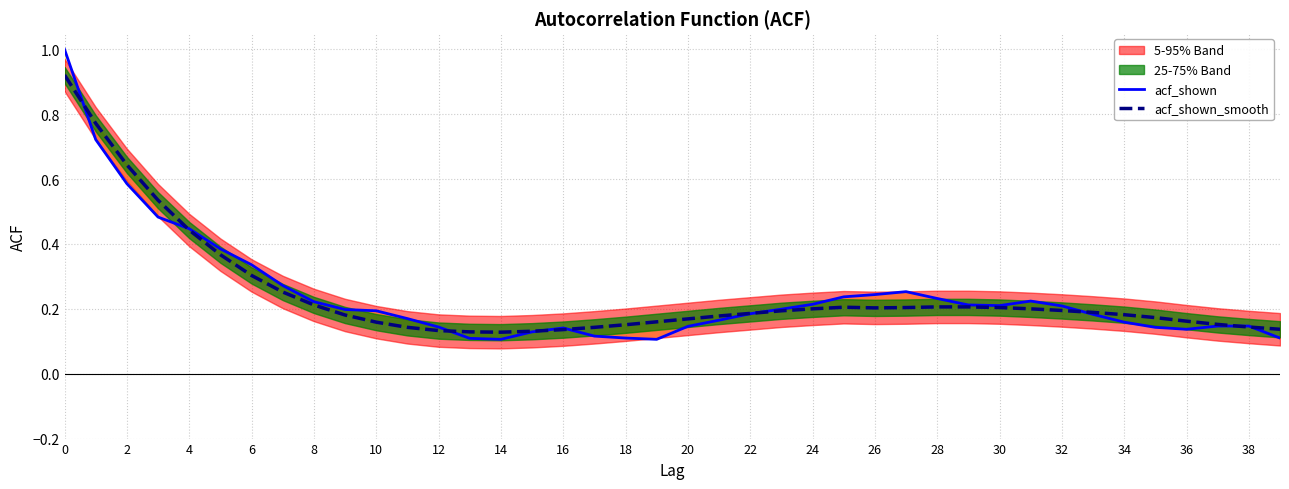

Reading left to right, list all the values displayed in this chart.

acf_shown: 1.0	0.7	0.6	0.5	0.4	0.4	0.3	0.3	0.2	0.2	0.2	0.2	0.1	0.1	0.1	0.1	0.1	0.1	0.1	0.1	0.1	0.2	0.2	0.2	0.2	0.2	0.2	0.3	0.2	0.2	0.2	0.2	0.2	0.2	0.2	0.1	0.1	0.1	0.1	0.1
acf_shown_smooth: 0.9	0.8	0.6	0.5	0.4	0.4	0.3	0.3	0.2	0.2	0.2	0.1	0.1	0.1	0.1	0.1	0.1	0.1	0.2	0.2	0.2	0.2	0.2	0.2	0.2	0.2	0.2	0.2	0.2	0.2	0.2	0.2	0.2	0.2	0.2	0.2	0.2	0.2	0.1	0.1